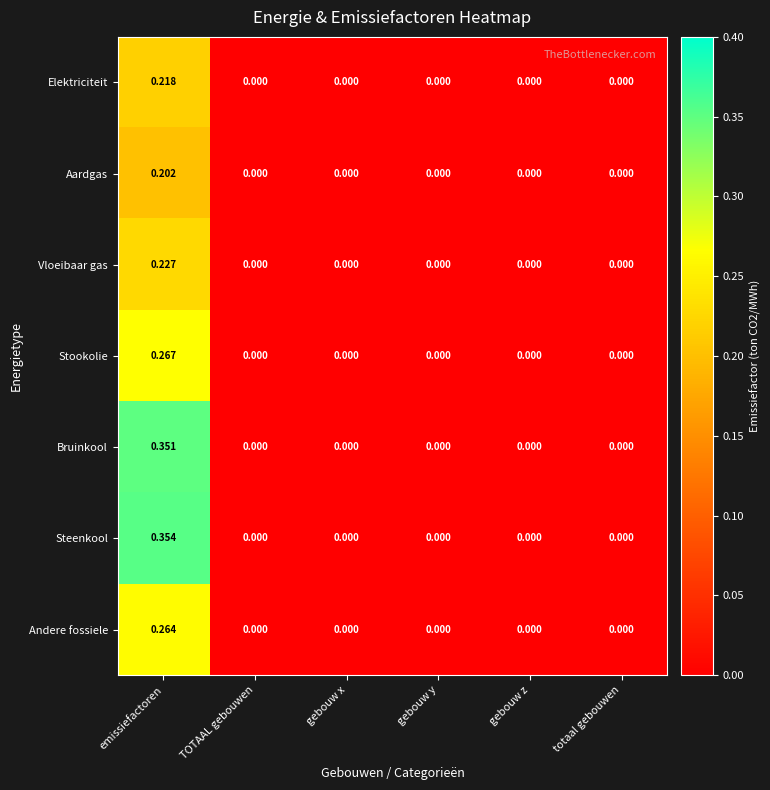

Which series has the widest spread of values?

Steenkool